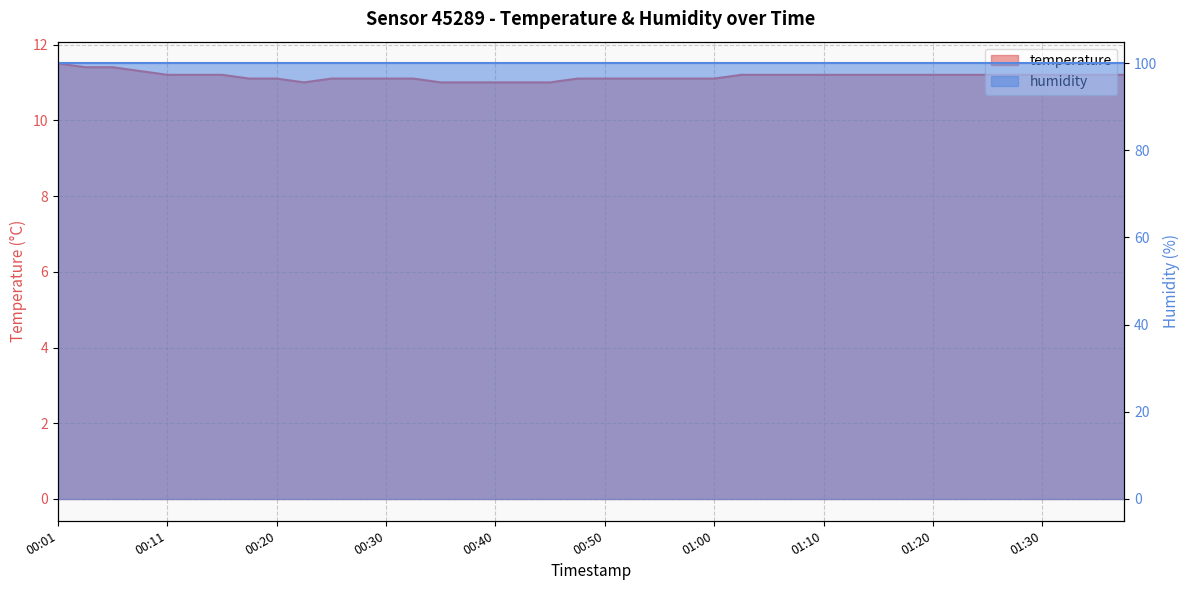

Reading left to right, extract all data points from this chart.

00:01=11.5	00:03=11.4	00:06=11.4	00:08=11.3	00:11=11.2	00:13=11.2	00:16=11.2	00:18=11.1	00:20=11.1	00:23=11.0	00:25=11.1	00:28=11.1	00:30=11.1	00:33=11.1	00:35=11.0	00:38=11.0	00:40=11.0	00:43=11.0	00:45=11.0	00:48=11.1	00:50=11.1	00:53=11.1	00:55=11.1	00:57=11.1	01:00=11.1	01:02=11.2	01:05=11.2	01:07=11.2	01:10=11.2	01:12=11.2	01:15=11.2	01:17=11.2	01:20=11.2	01:22=11.2	01:25=11.2	01:27=11.2	01:30=11.2	01:32=11.2	01:34=11.2	01:37=11.2